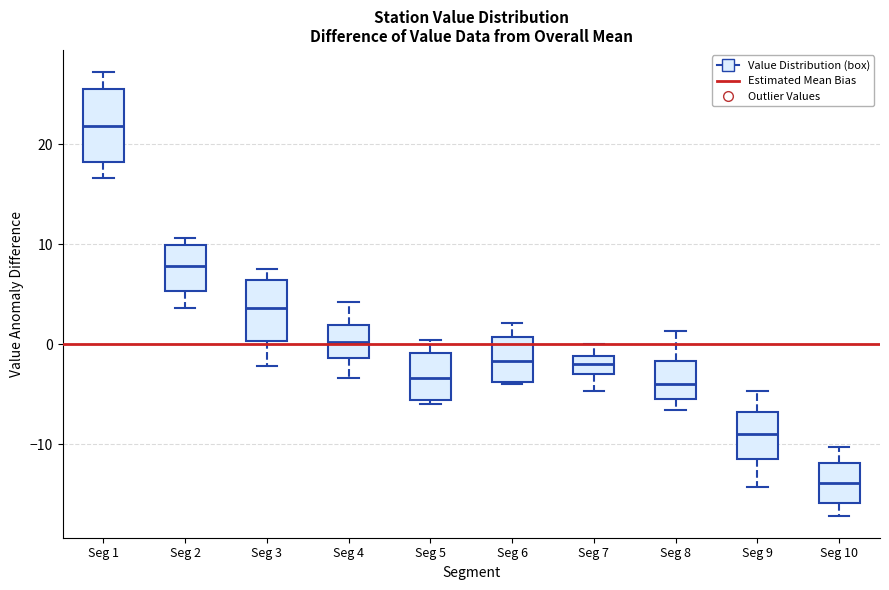

Which box's median line is the lowest?

Seg 10